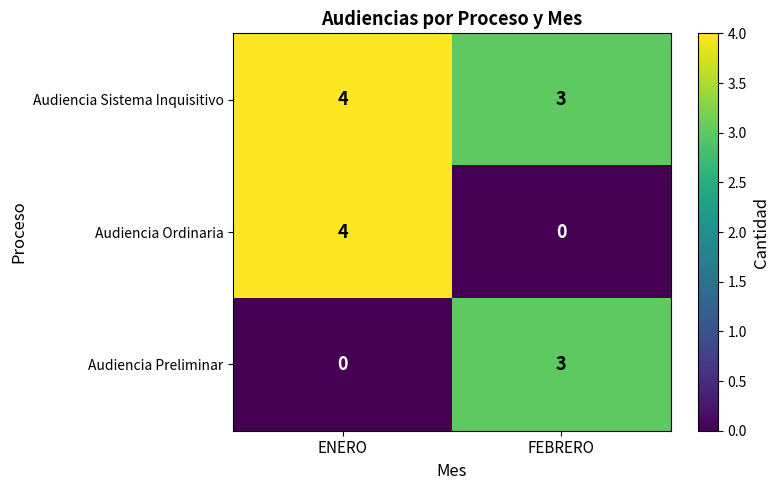

Reading left to right, what are all the values shown in this chart?

Audiencia Sistema Inquisitivo: ENERO=4	FEBRERO=3
Audiencia Ordinaria: ENERO=4	FEBRERO=0
Audiencia Preliminar: ENERO=0	FEBRERO=3